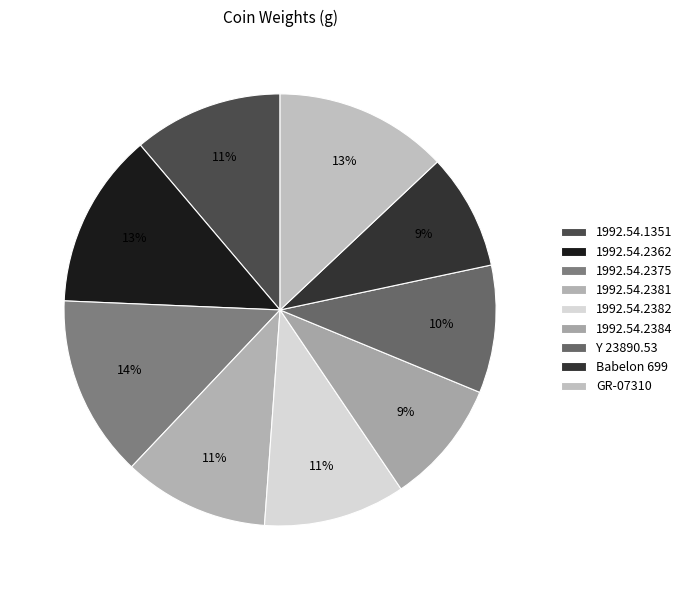

How many segments does this pie chart have?

9